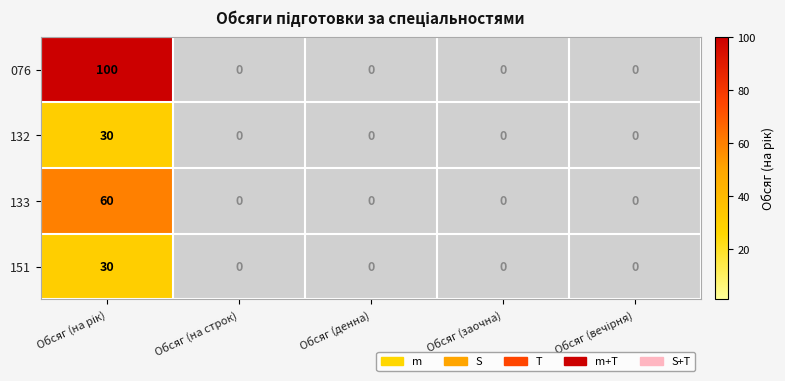

The value of 132 at Обсяг (денна) is -11. True or false?

False